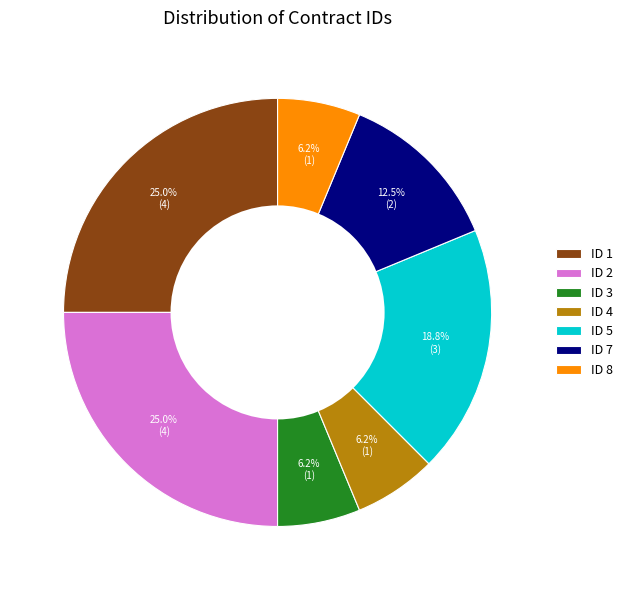

Does any single category account for the majority?

No